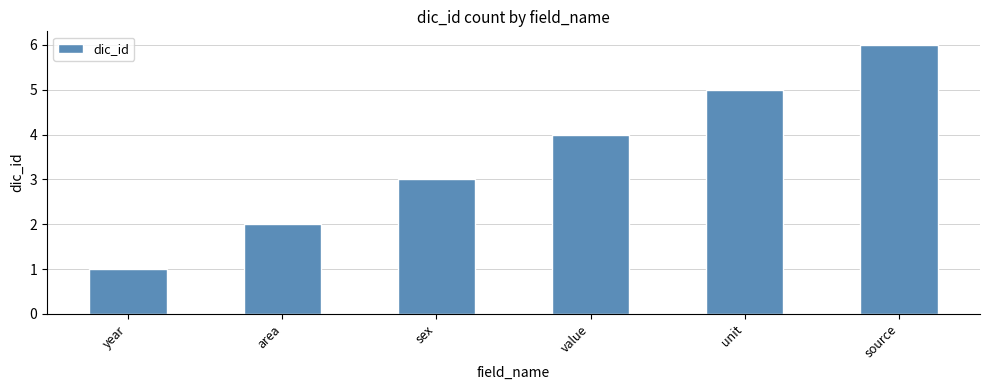

What is the label of the 2nd bar from the right?

unit